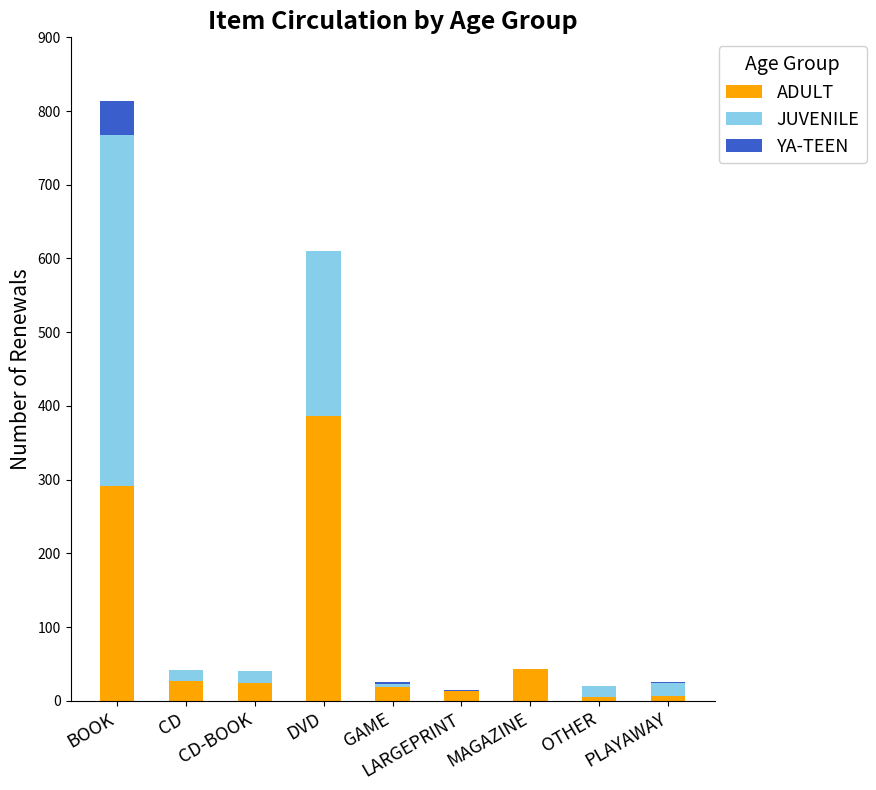

What is the approximate value of ADULT at CD?

27